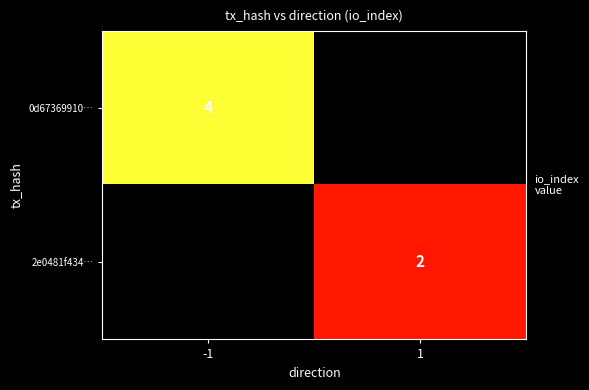

Count the number of categories in the chart.

2